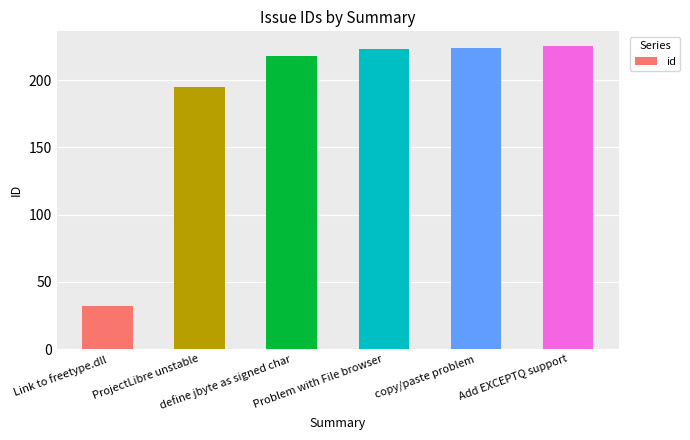

How many series are shown in this chart?

1